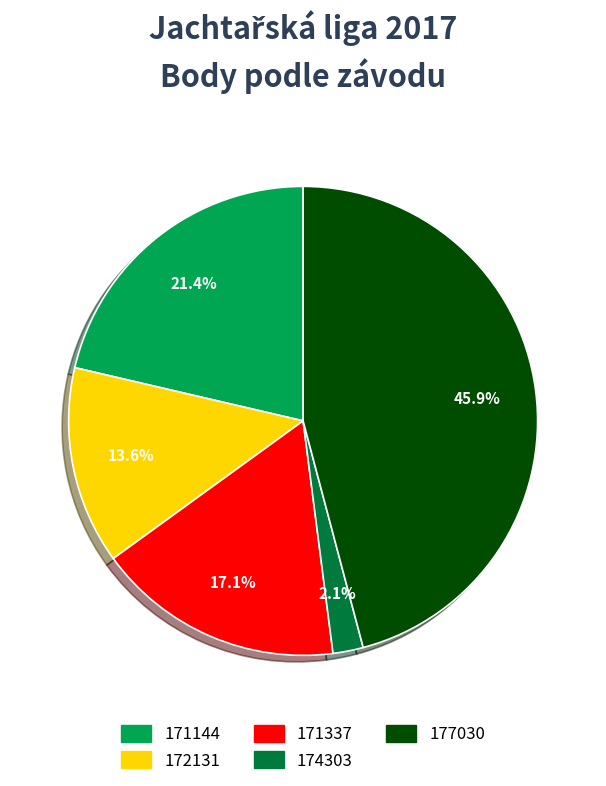

Count the number of slices in the pie.

5